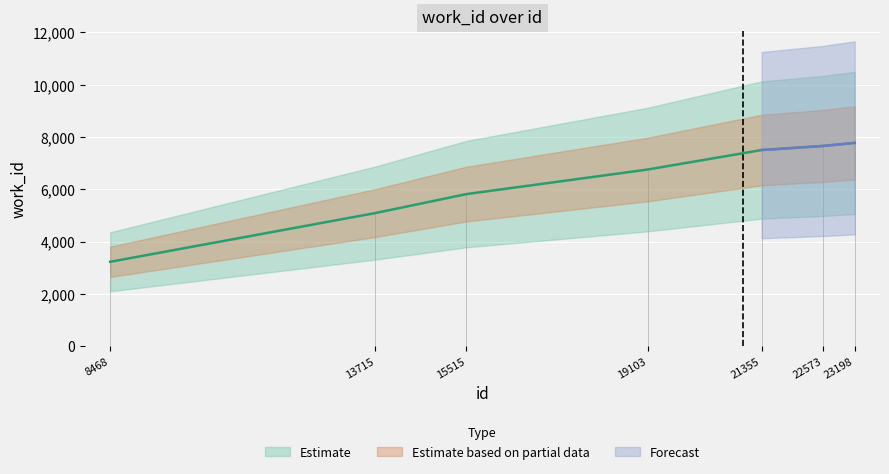

Where does the data first go above 6753?

21355